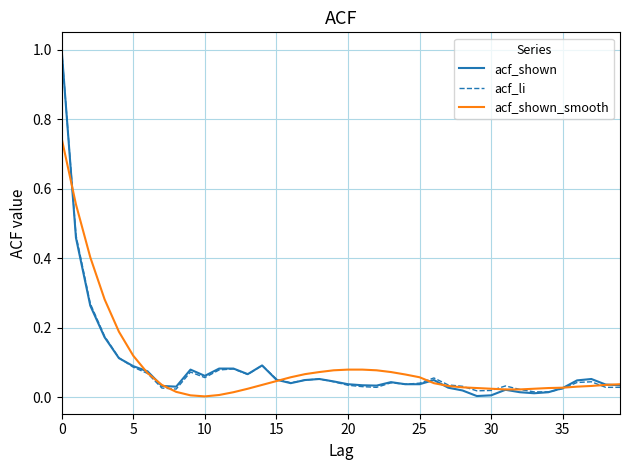

Which series has the largest range (max minus min)?

acf_shown